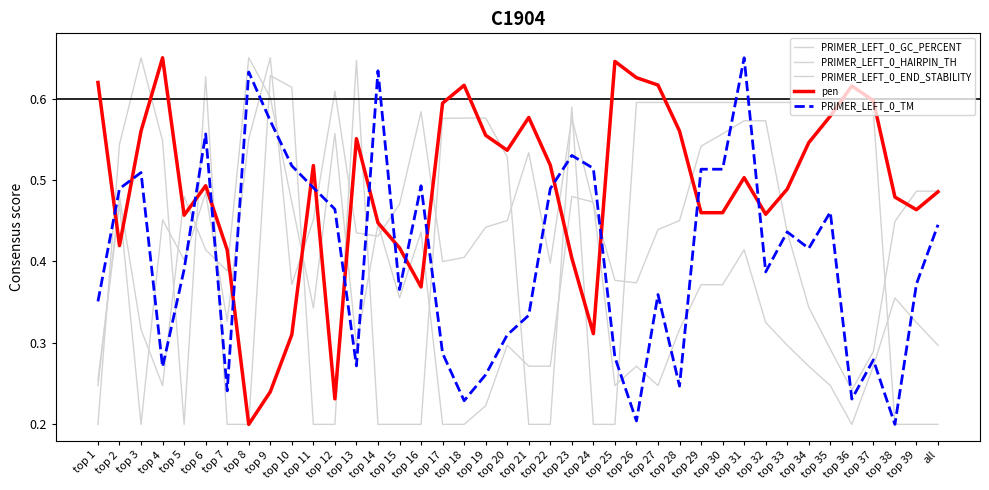

Which series changed the most between top 4 and top 16?

PRIMER_LEFT_0_HAIRPIN_TH